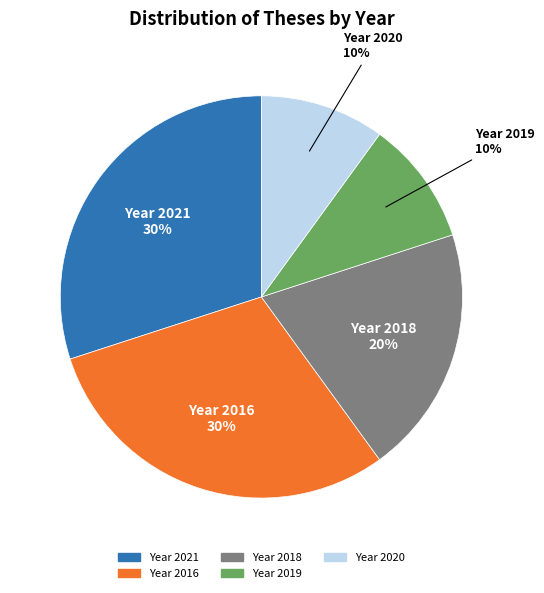

Is there any slice that represents more than half of the pie?

No